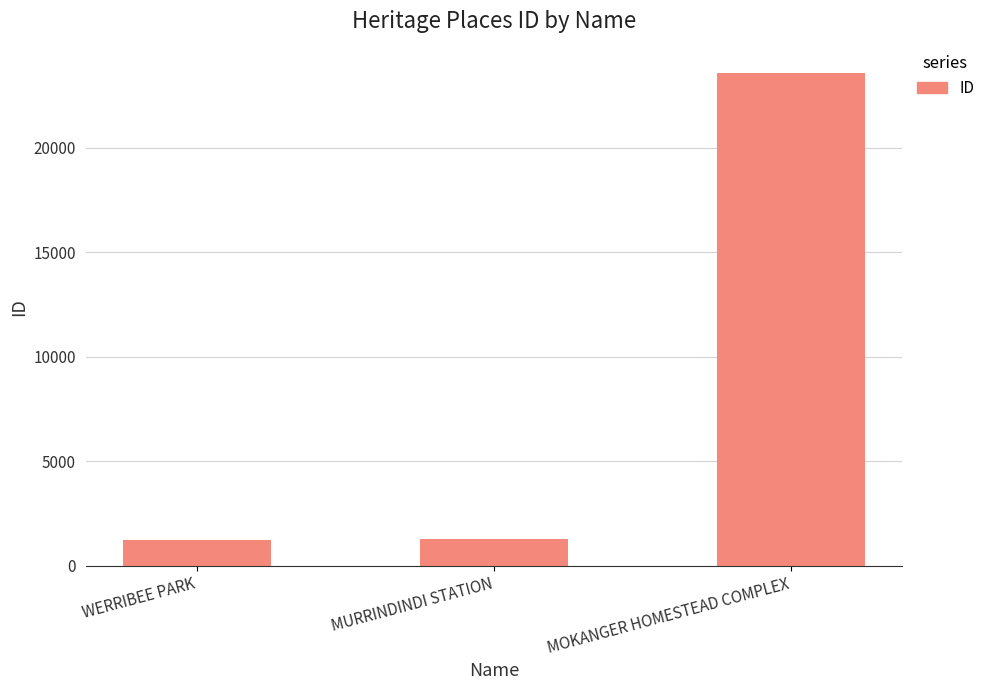

Is it true that the value at MOKANGER HOMESTEAD COMPLEX is 35184?

False